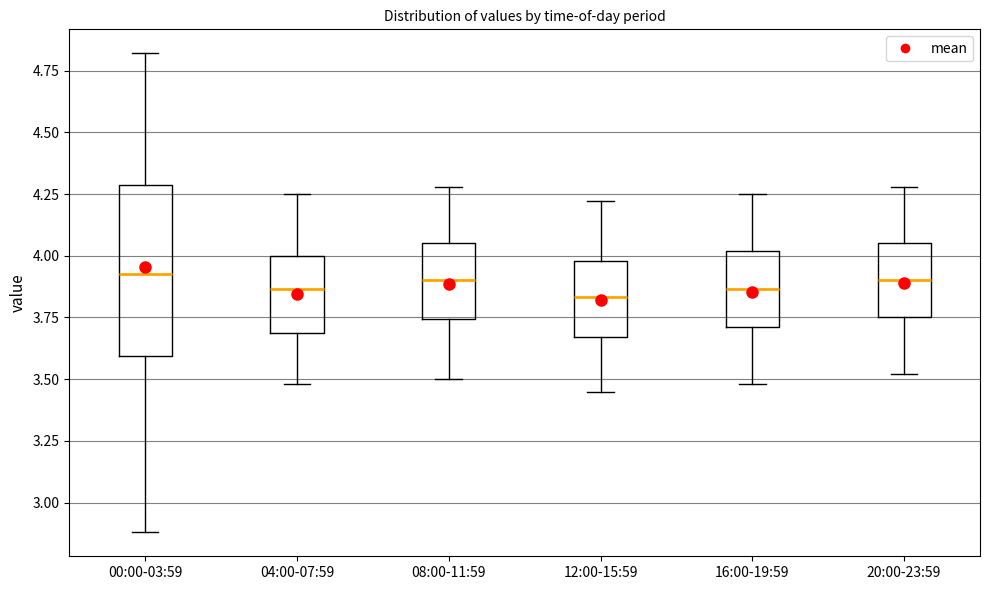

Reading left to right, read every box against the y-axis: the position of its median line, the range the box covers, and the ends of its whiskers. The values are not printed on the chart, so give them approximately, as read against the axis.

00:00-03:59: median 3.95, box 3.60 to 4.30, whiskers 2.90 to 4.80
04:00-07:59: median 3.85, box 3.70 to 4.00, whiskers 3.50 to 4.25
08:00-11:59: median 3.90, box 3.75 to 4.05, whiskers 3.50 to 4.30
12:00-15:59: median 3.85, box 3.65 to 4.00, whiskers 3.45 to 4.20
16:00-19:59: median 3.85, box 3.70 to 4.00, whiskers 3.50 to 4.25
20:00-23:59: median 3.90, box 3.75 to 4.05, whiskers 3.50 to 4.30